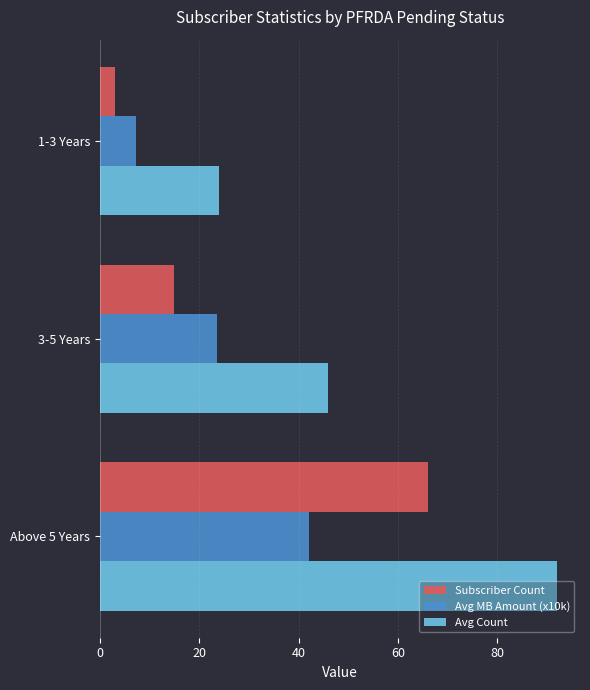

What is the difference between the maximum and second lowest values in the Avg MB Amount (x10k) series?

18.4